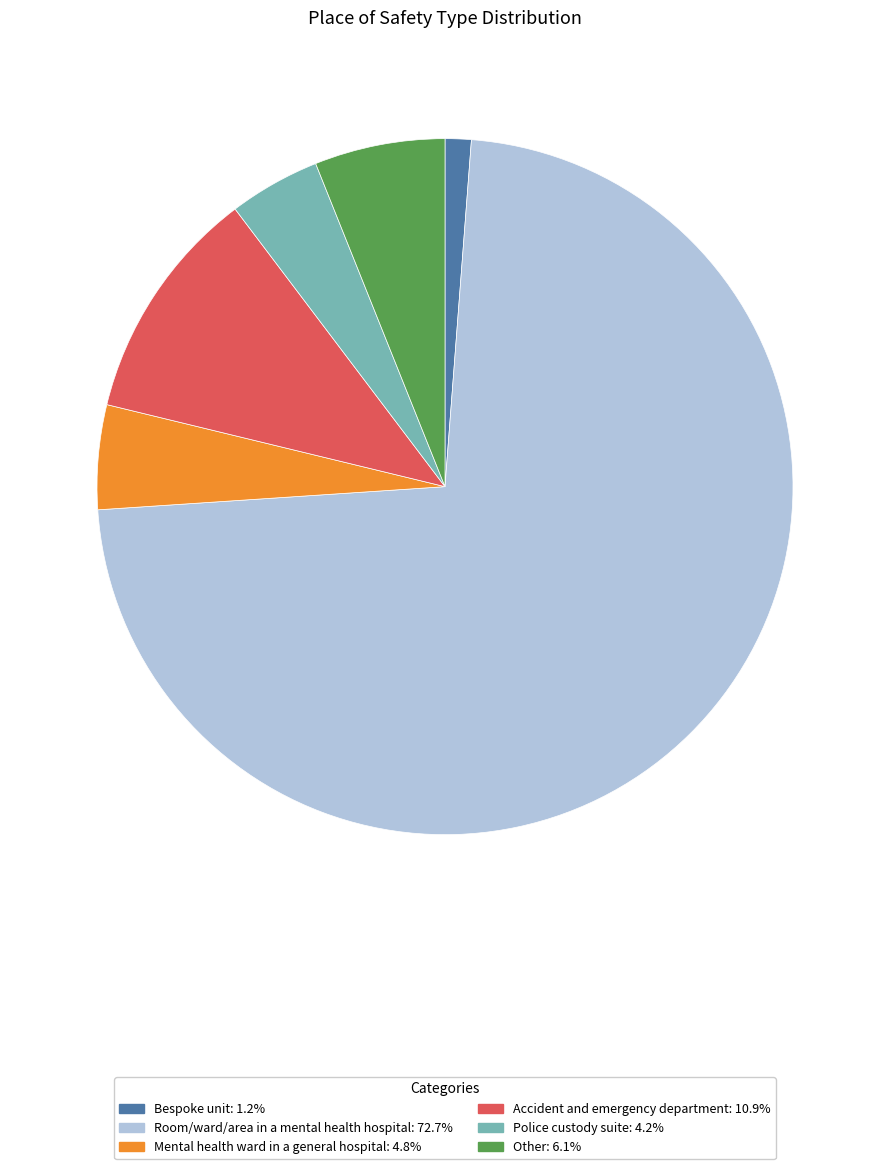

Which category has the biggest portion of the pie?

Room/ward/area in a mental health hospital